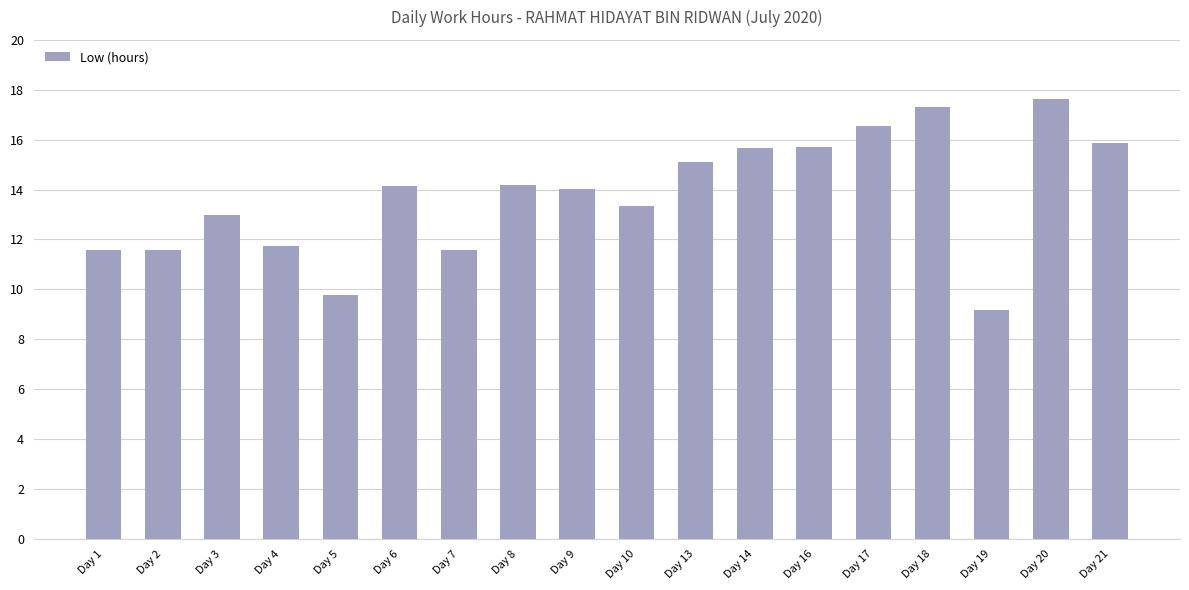

What is the approximate value at Day 2?

11.6